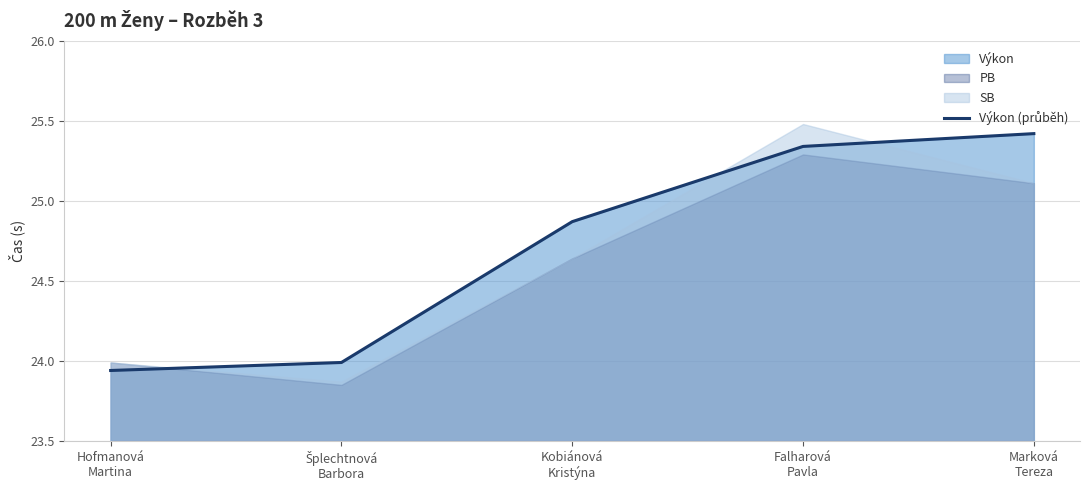

What is the value of the 4th point from the left?

25.3